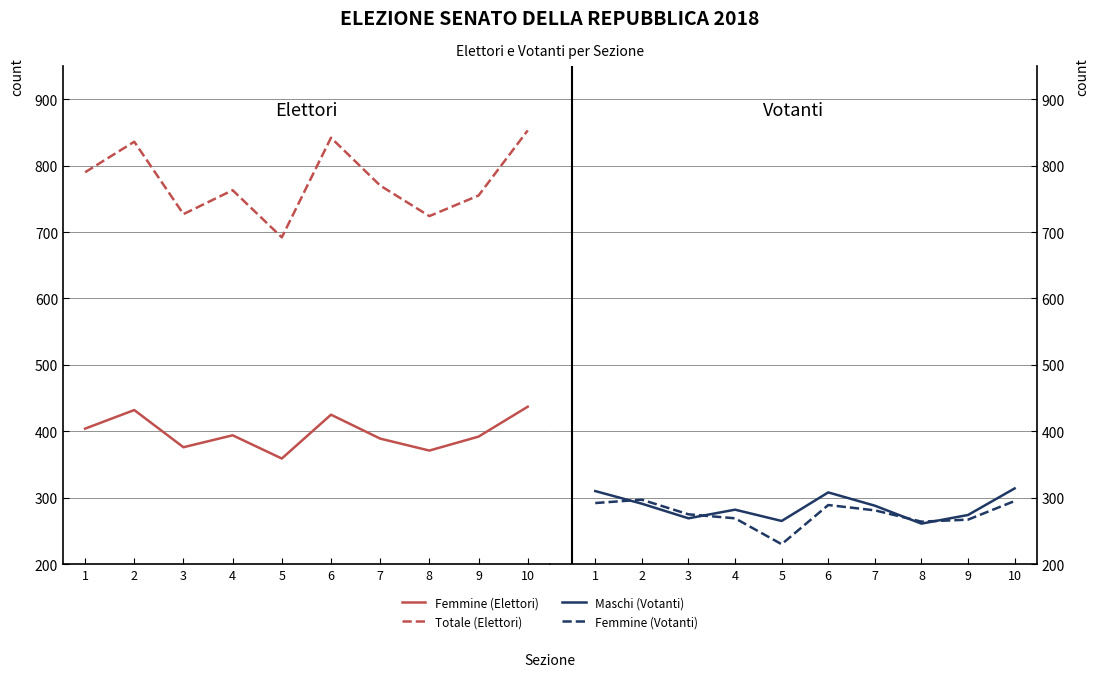

Reading right to left, transcribe all the data shown in this chart.

Femmine (Elettori): 10=437	9=392	8=371	7=389	6=425	5=359	4=394	3=376	2=432	1=404
Totale (Elettori): 10=853	9=755	8=724	7=770	6=842	5=692	4=763	3=727	2=836	1=790
Maschi (Votanti): 10=314	9=274	8=261	7=288	6=308	5=265	4=282	3=269	2=291	1=310
Femmine (Votanti): 10=295	9=267	8=264	7=281	6=289	5=230	4=269	3=275	2=297	1=292